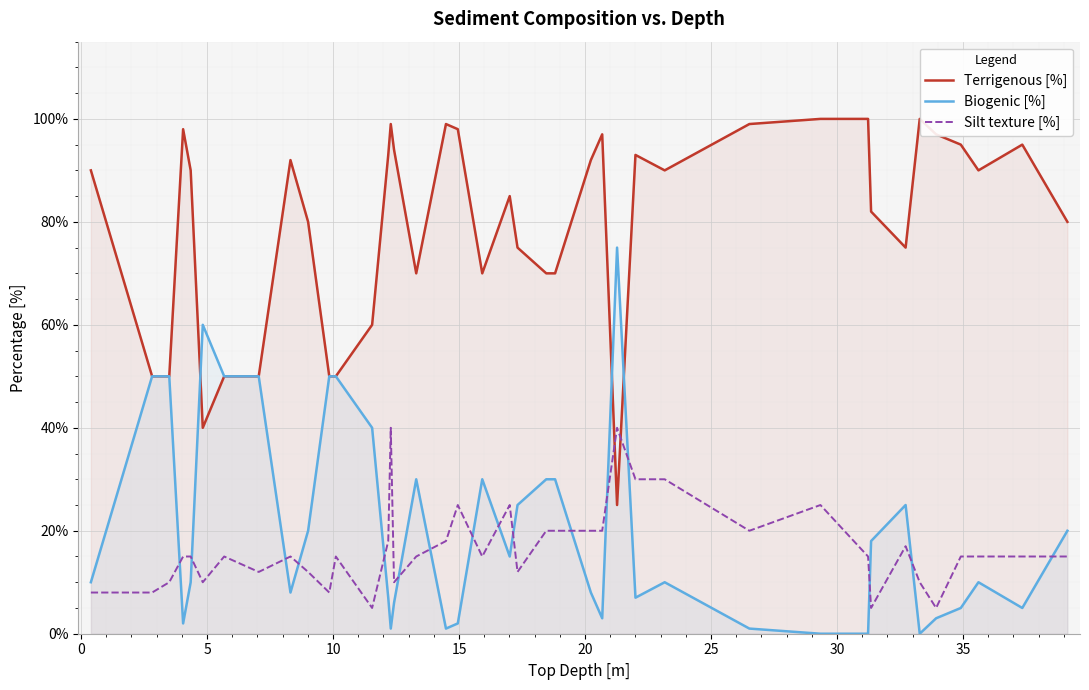

After their last crossing, which series has the higher values: Silt texture [%] or Biogenic [%]?

Biogenic [%]